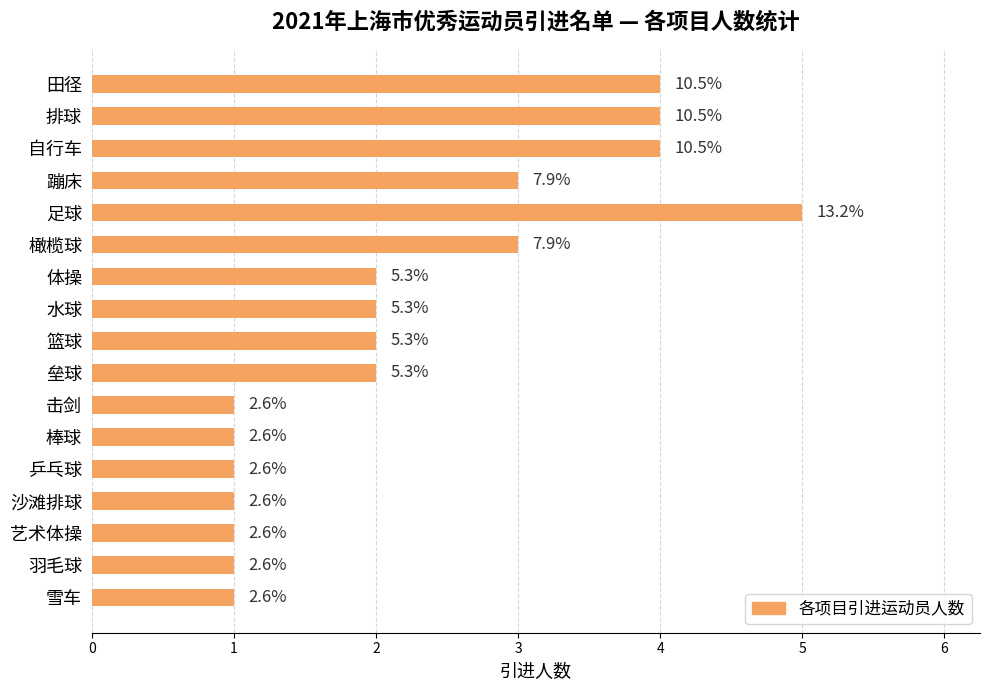

Does the chart contain any negative values?

No